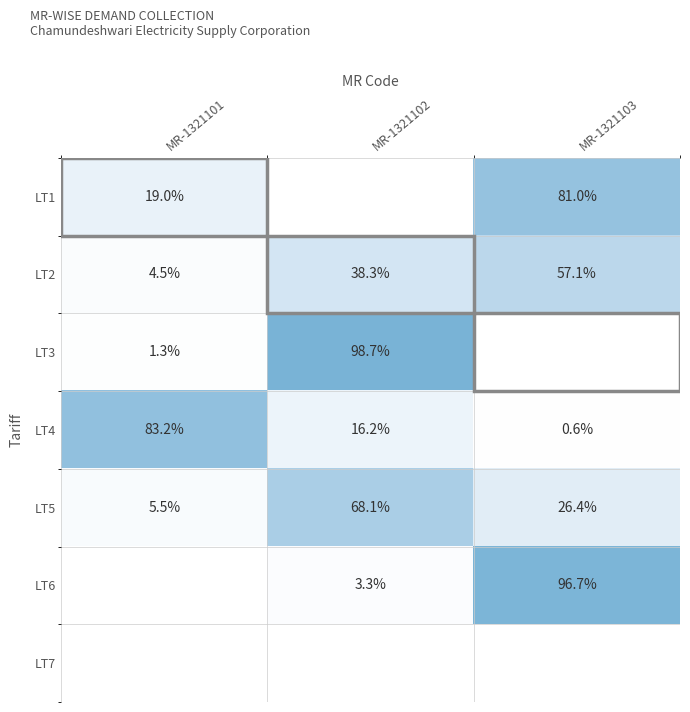

The LT4 series shows 57.4 at MR-1321101. True or false?

False